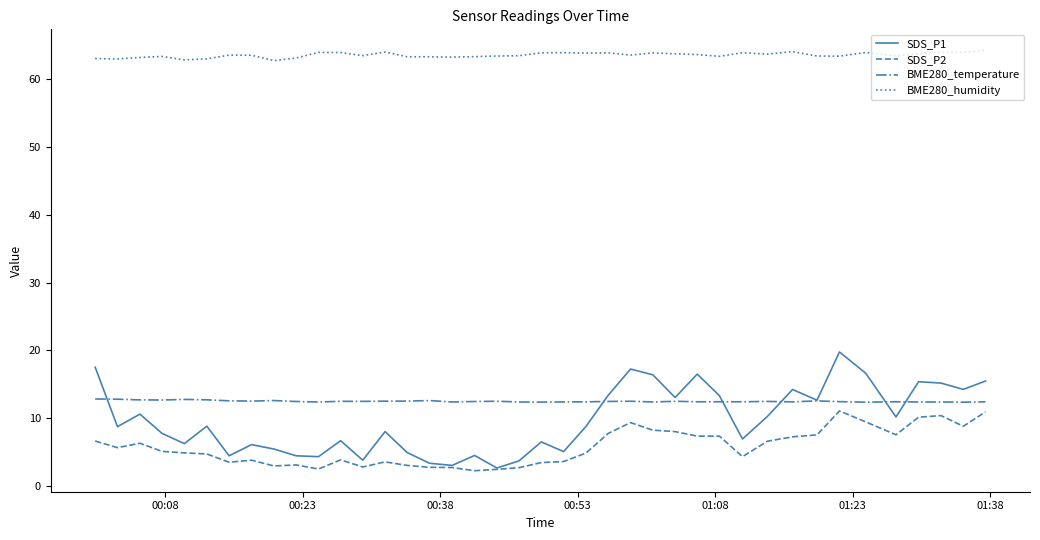

Does the chart have visible grid lines?

No